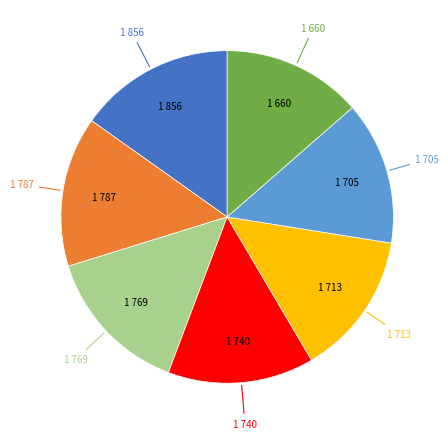

Is there a majority slice in this chart?

No